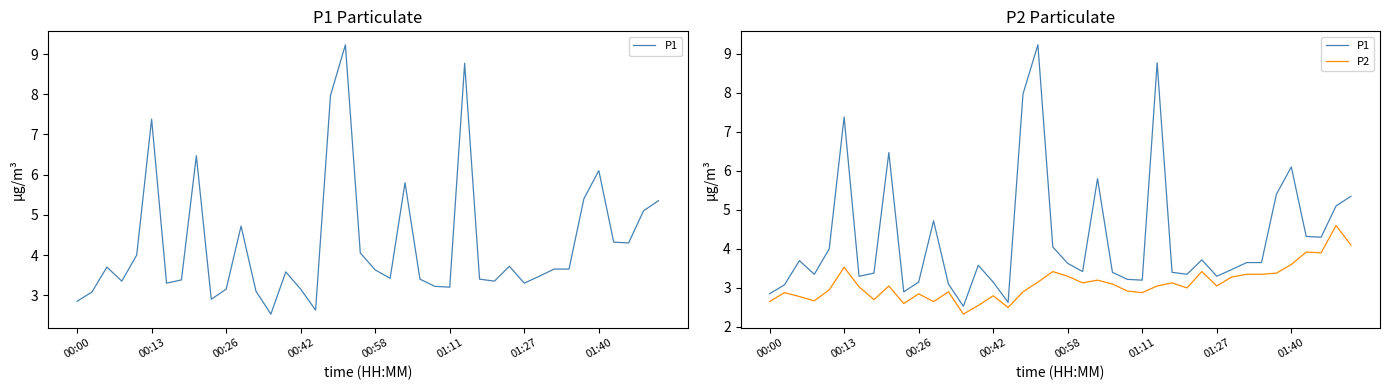

Reading right to left, list all the values displayed in this chart.

P1: 5.3	5.1	4.3	4.3	6.1	5.4	3.6	3.6	3.5	3.3	3.7	3.4	3.4	8.8	3.2	3.2	3.4	5.8	3.4	3.6	4.0	9.2	8.0	2.6	3.1	3.6	2.5	3.1	4.7	3.1	2.9	6.5	3.4	3.3	7.4	4.0	3.4	3.7	3.1	2.9
P2: 4.1	4.6	3.9	3.9	3.6	3.4	3.4	3.4	3.3	3.0	3.4	3.0	3.1	3.0	2.9	2.9	3.1	3.2	3.1	3.3	3.4	3.1	2.9	2.5	2.8	2.5	2.3	2.9	2.6	2.9	2.6	3.0	2.7	3.0	3.5	3.0	2.7	2.8	2.9	2.6